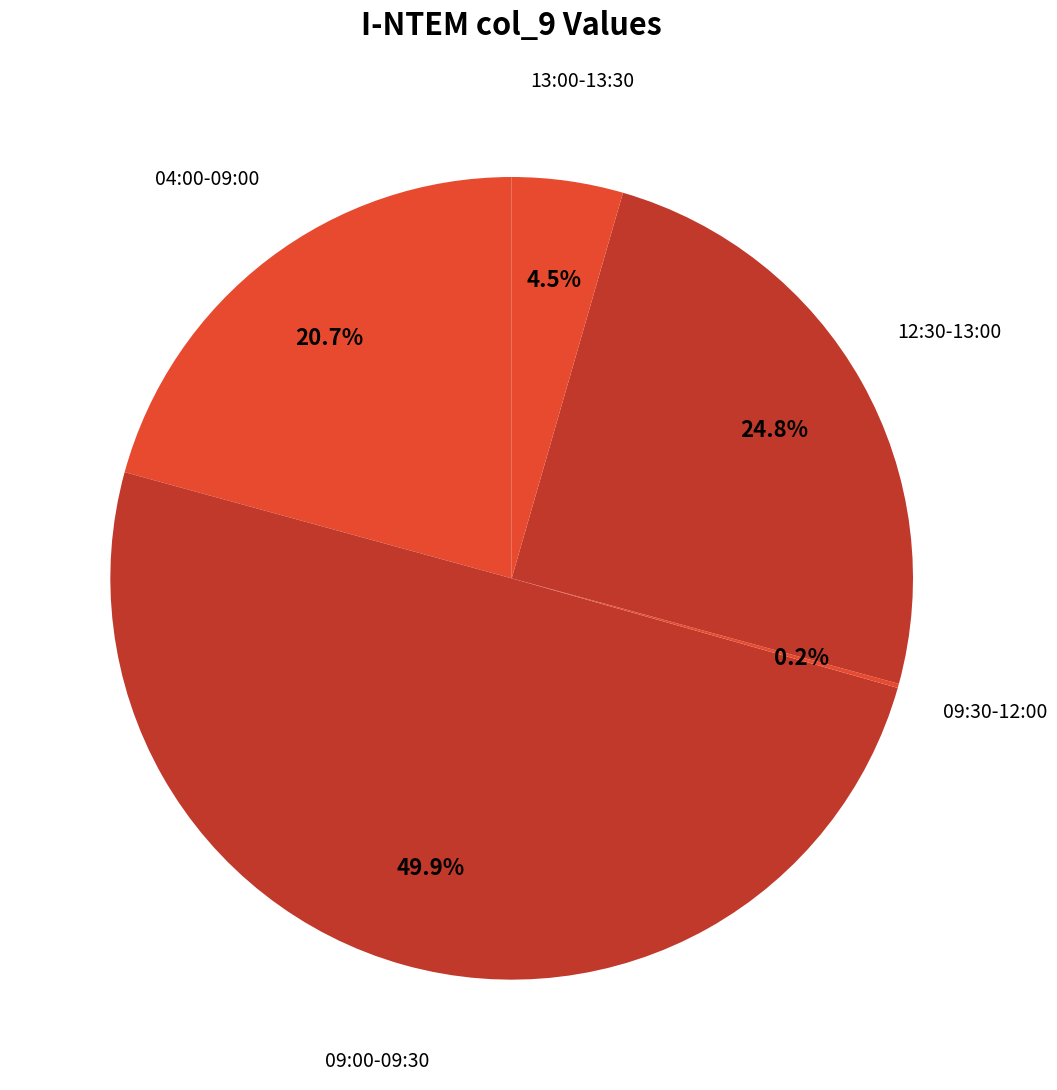

Is 04:00-09:00 the majority of the pie?

No